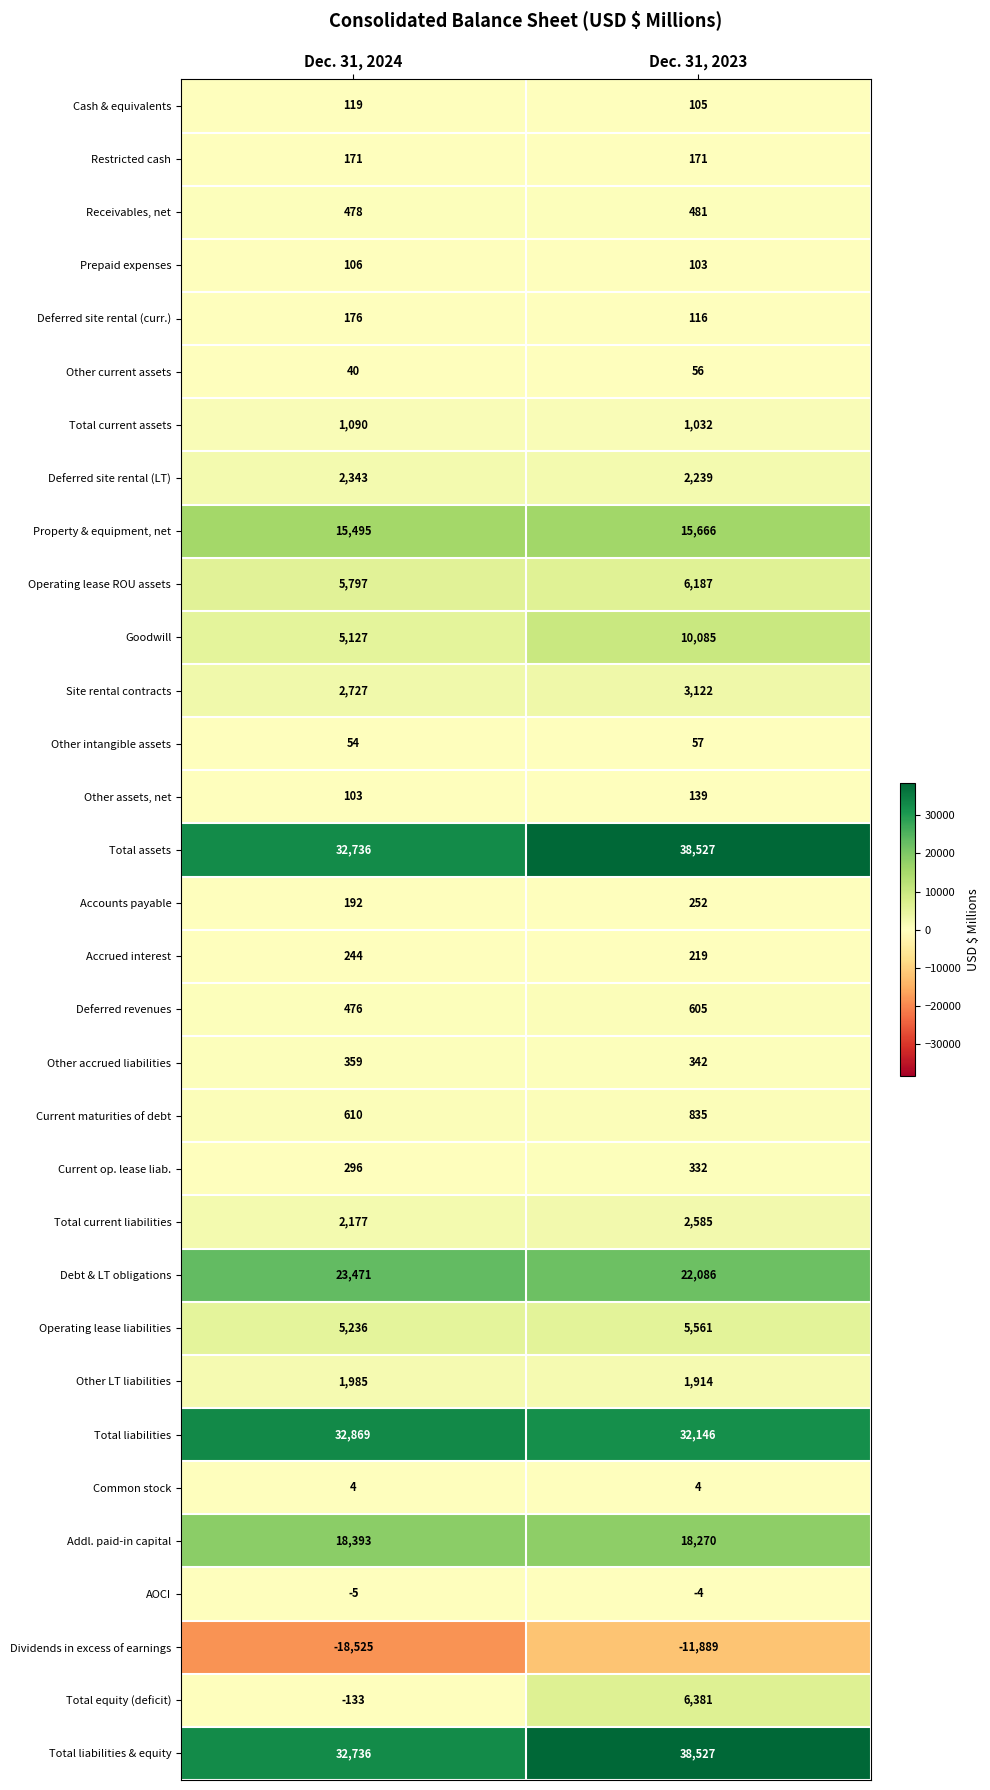

Which series has the largest range (max minus min)?

Dividends in excess of earnings